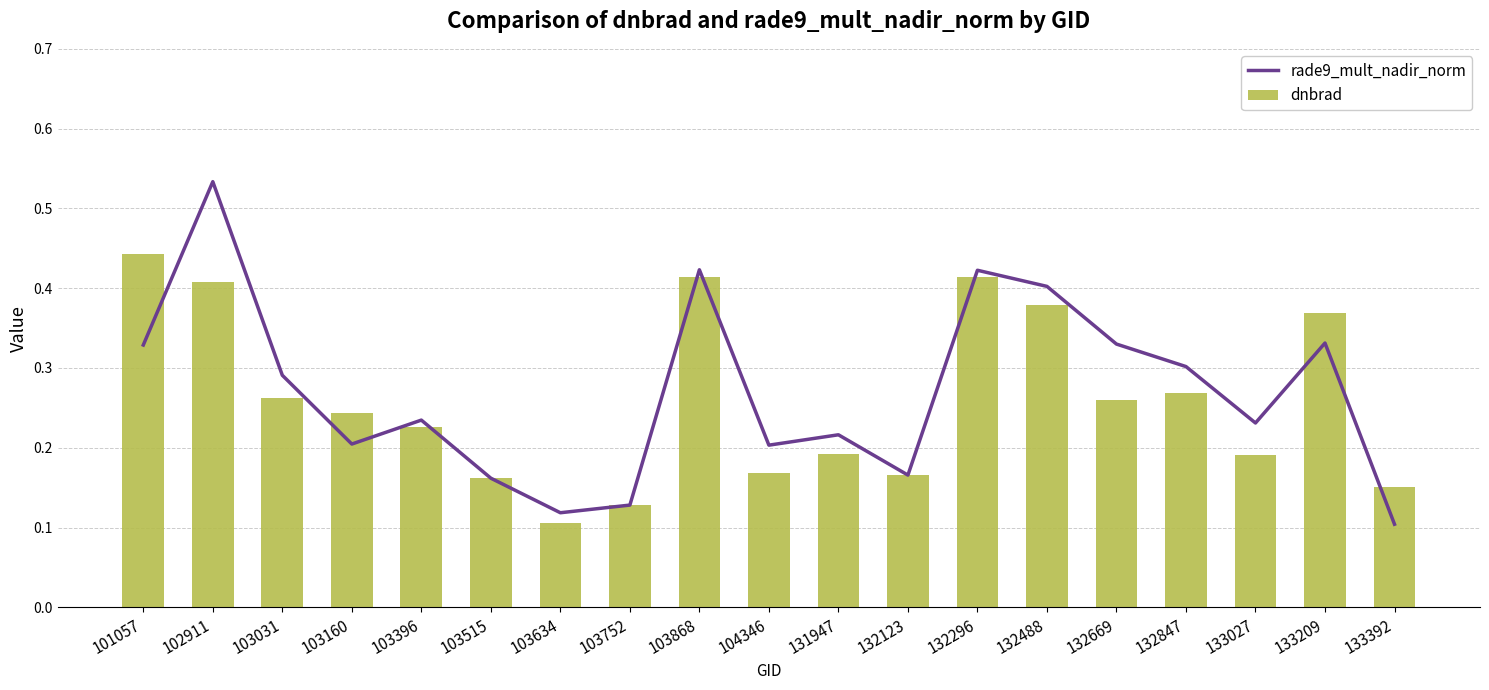

Rank the series by their average value, from highest to lowest.

rade9_mult_nadir_norm, dnbrad